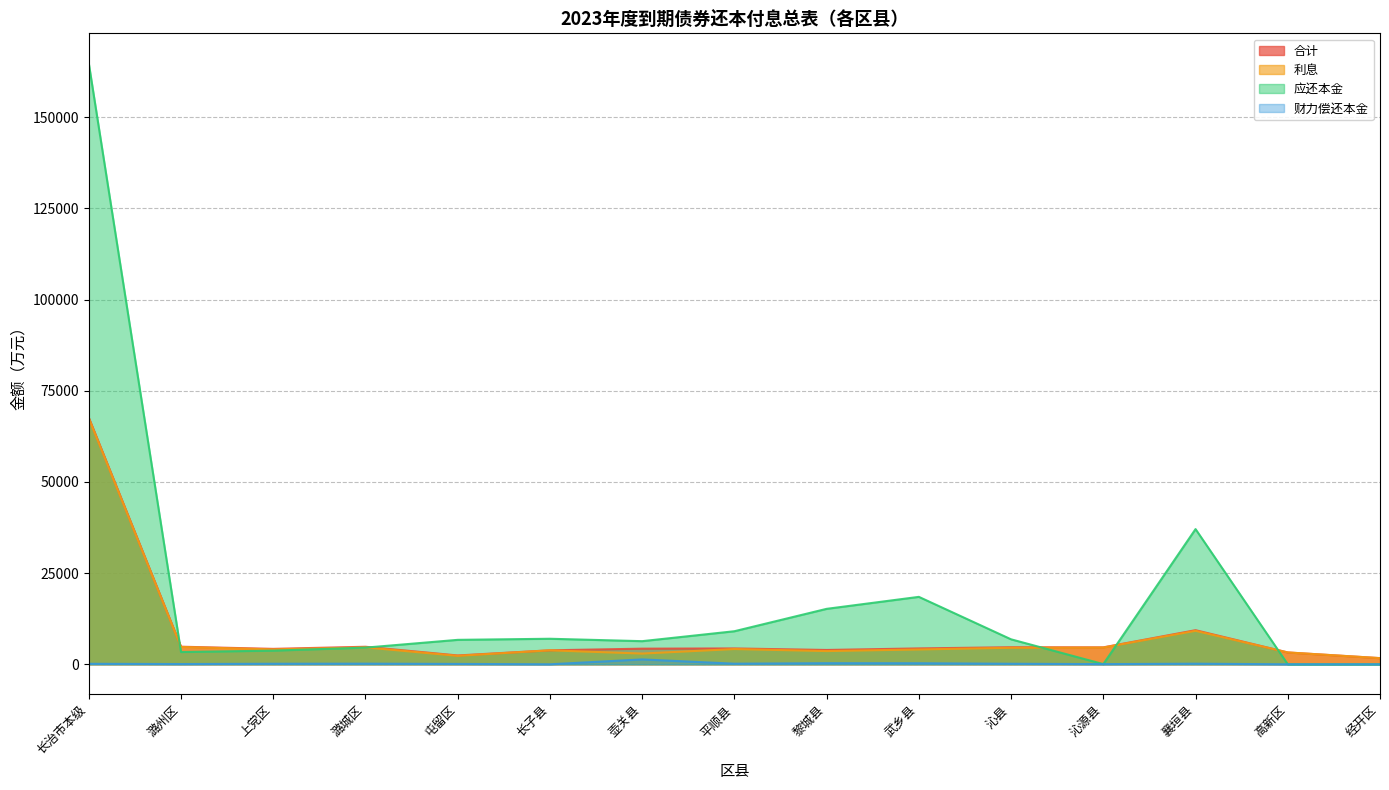

Which label corresponds to the smallest value in the chart?

高新区